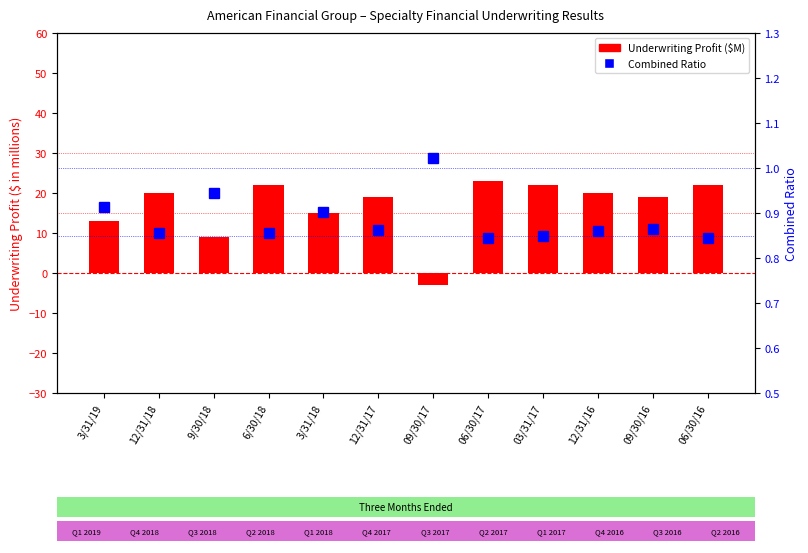

The Combined Ratio series shows 0.8 at 06/30/16. True or false?

True